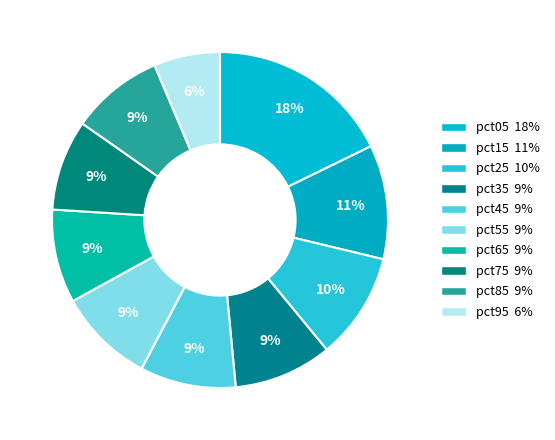

Is there any slice that represents more than half of the pie?

No